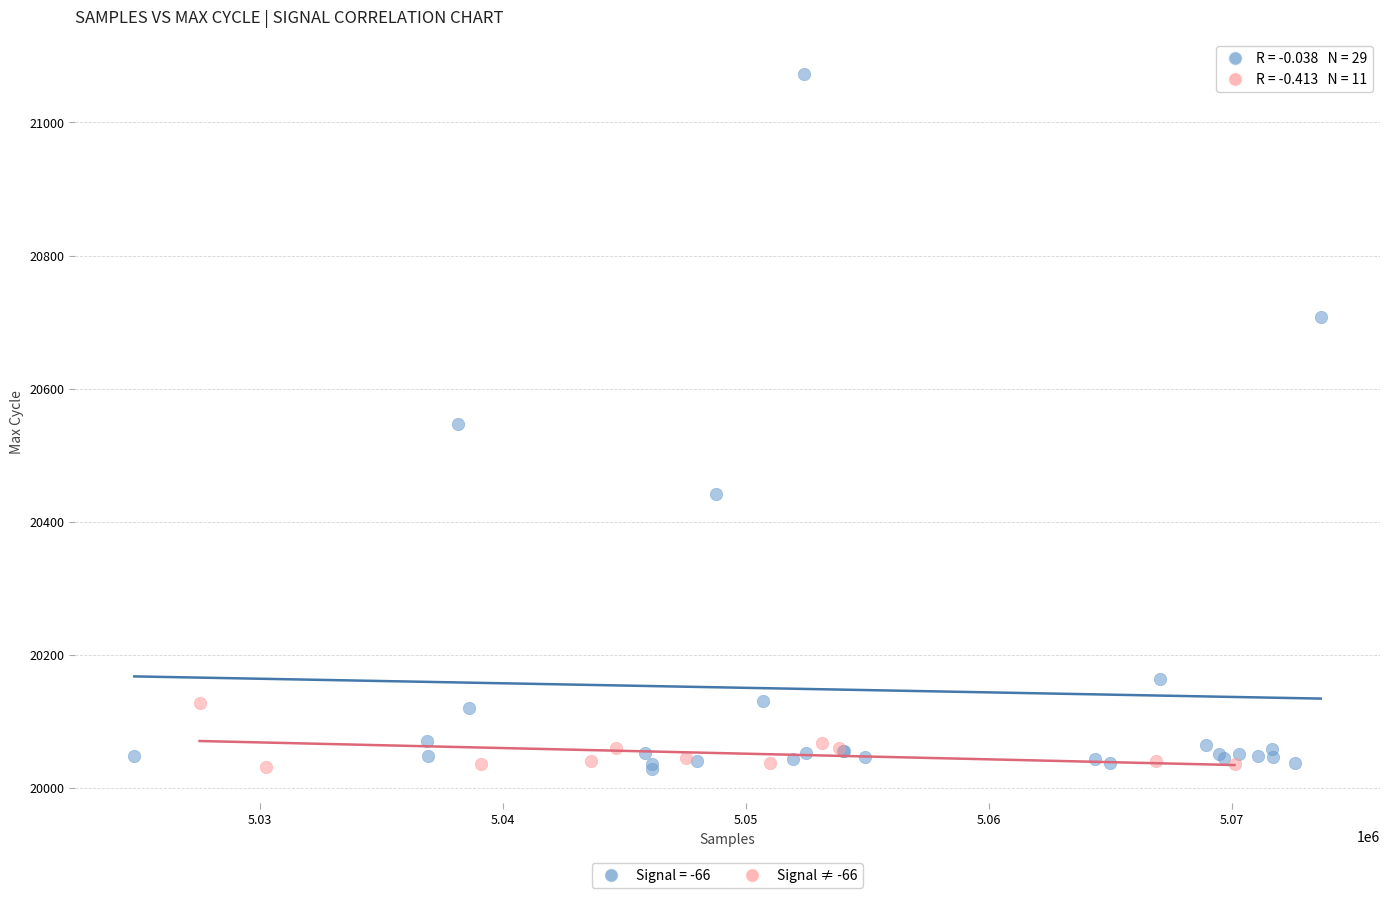

Which series has the widest spread of Y values?

Signal = -66